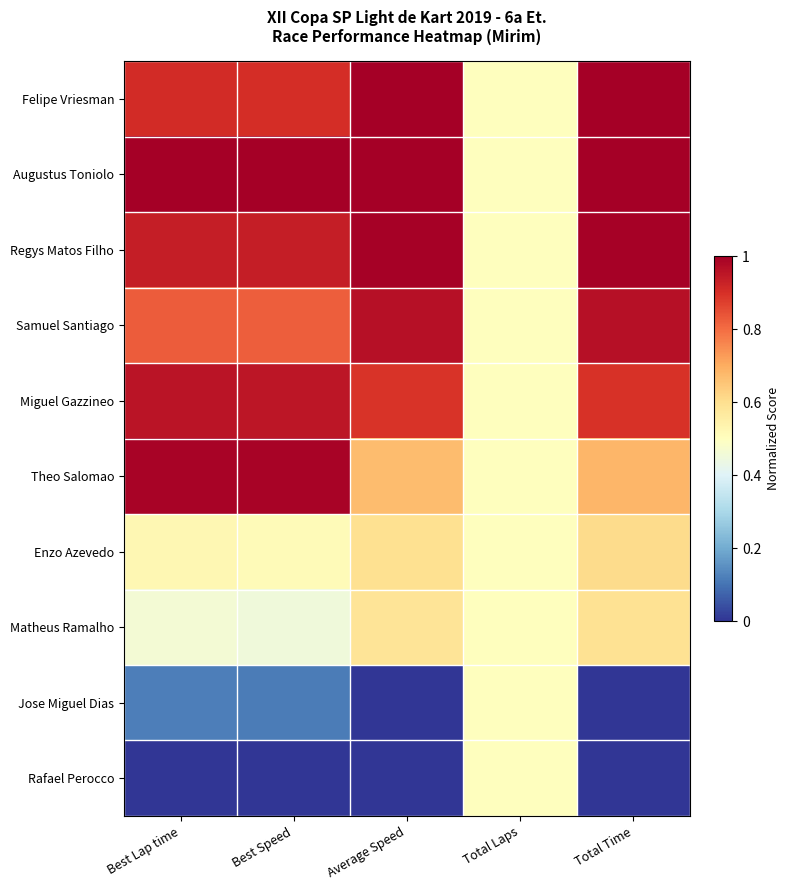

At how many categories does at least one series exceed 0?

5